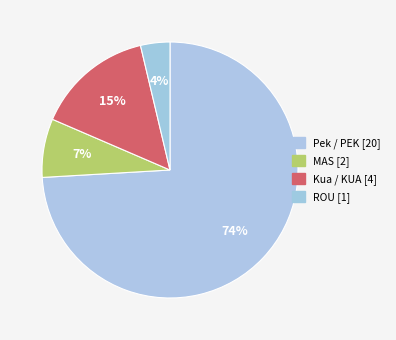

Count the number of slices in the pie.

4